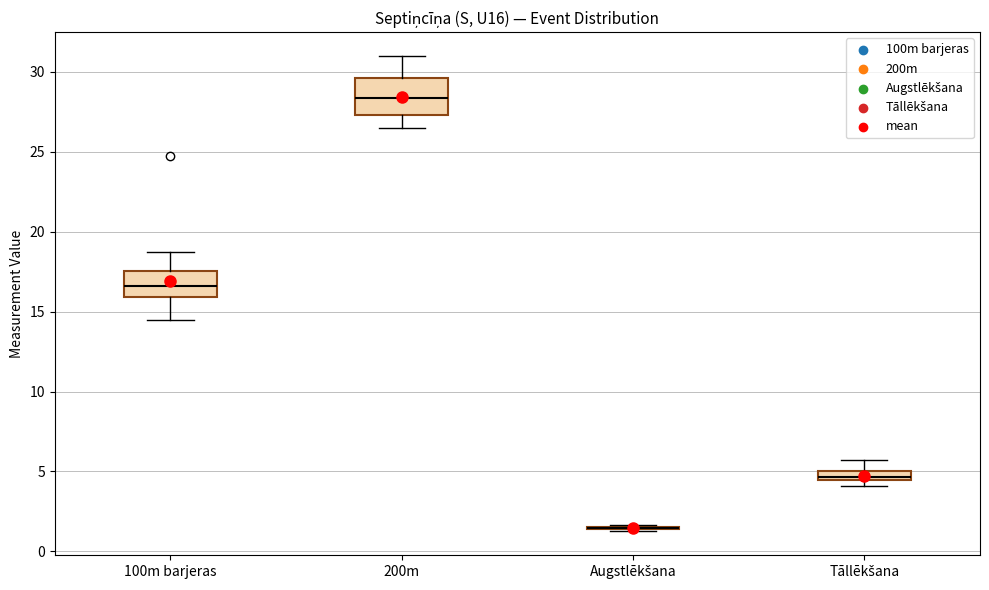

Where is the upper edge of the box for 200m on the y-axis? The values are not printed on the chart, so give them approximately, as read against the axis.

29.5